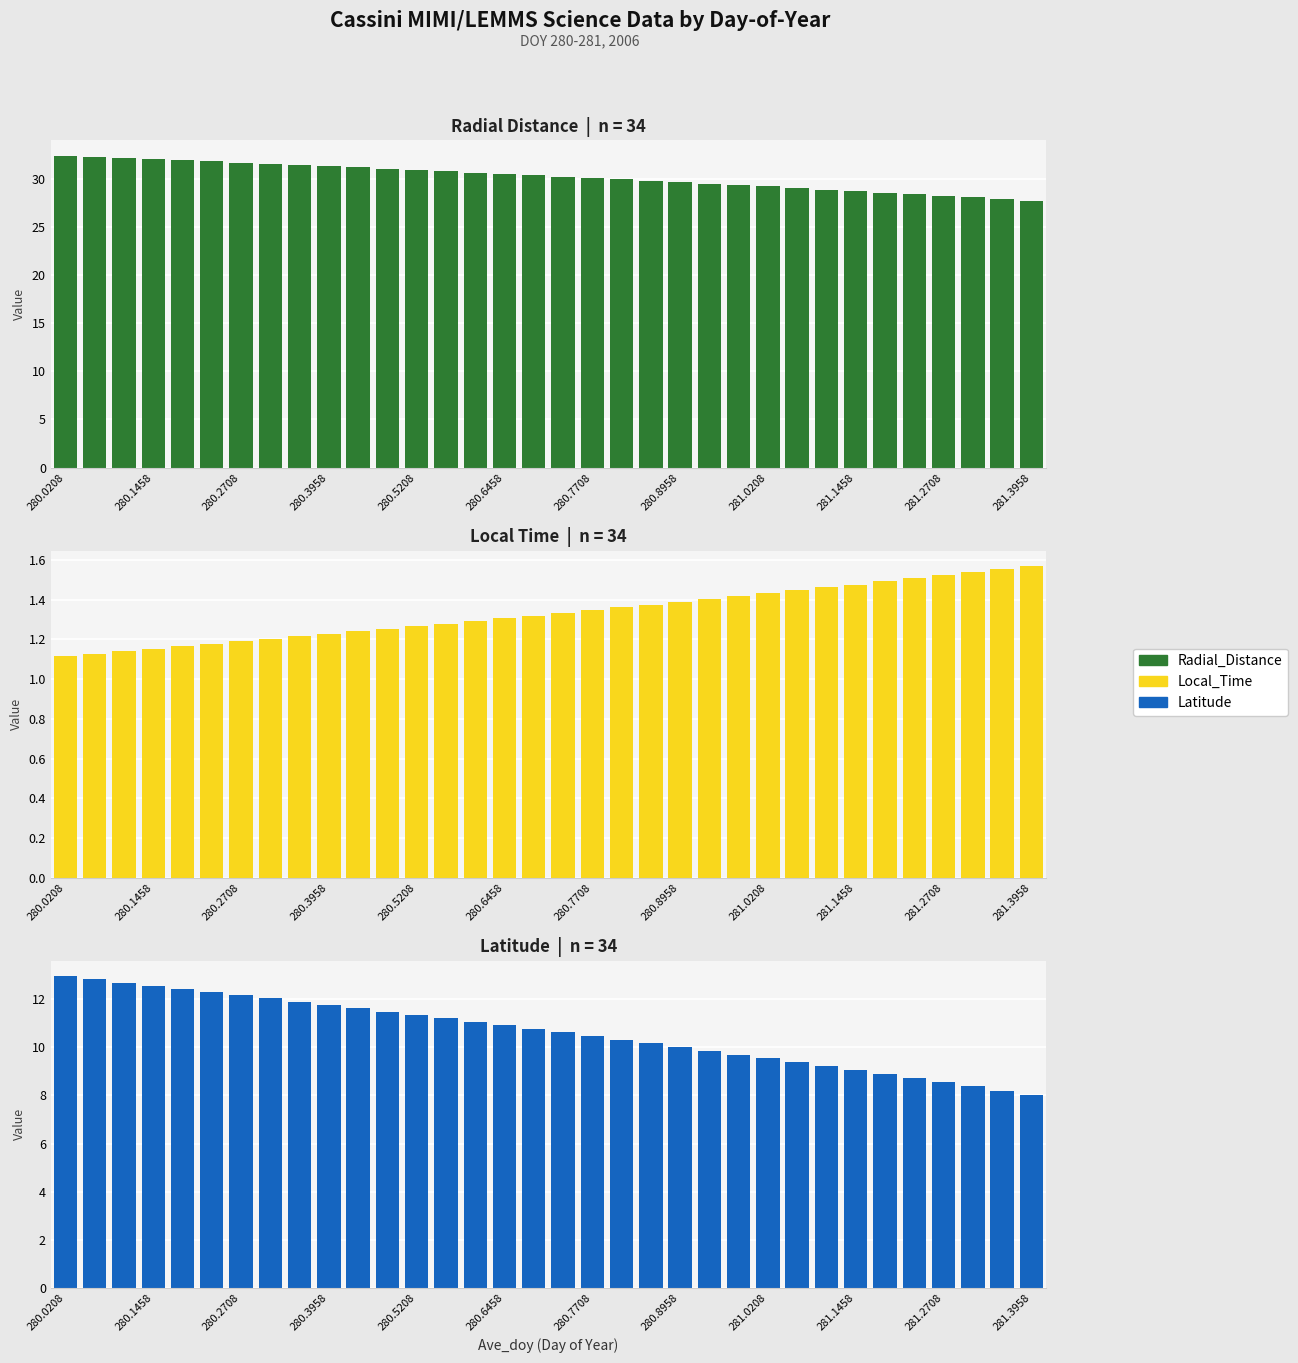

What is the minimum value shown in the chart?

1.1